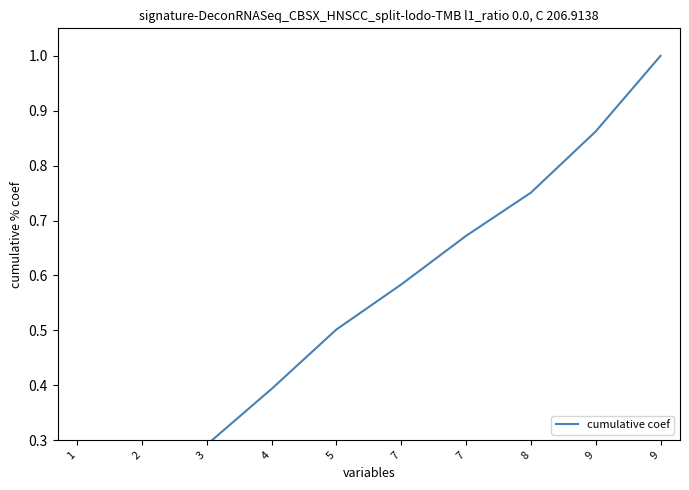

What is the ratio of the value at 4 to the value at 9?

0.4